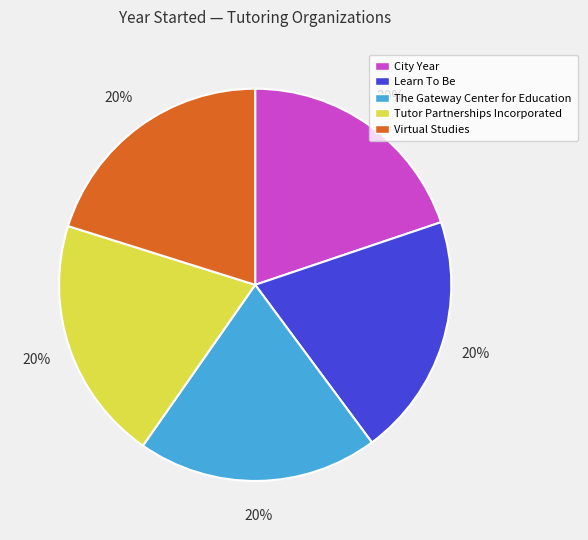

True or false: The Gateway Center for Education accounts for 20% of the total.

True